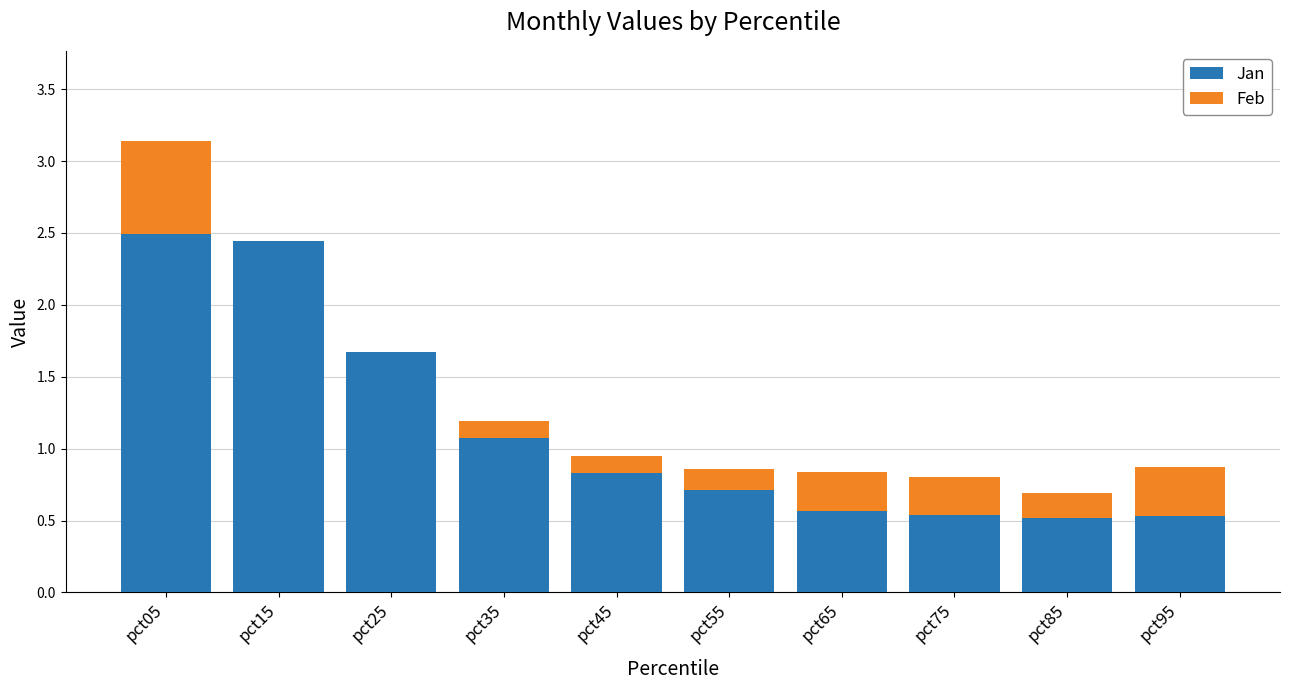

What is the sum of the Jan values at pct35 and pct95?

1.6